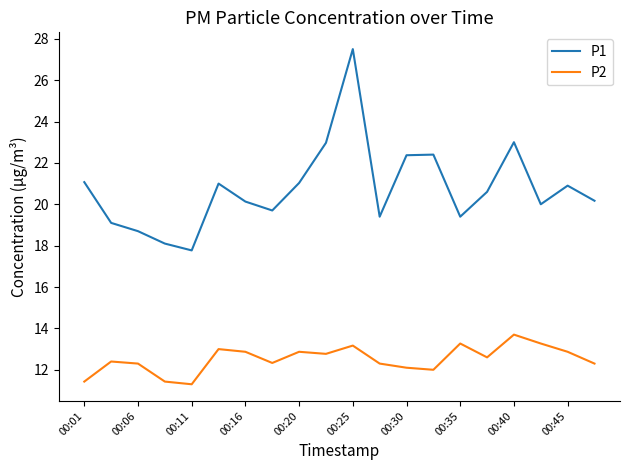

What is the sum of all P2 values?

250.3